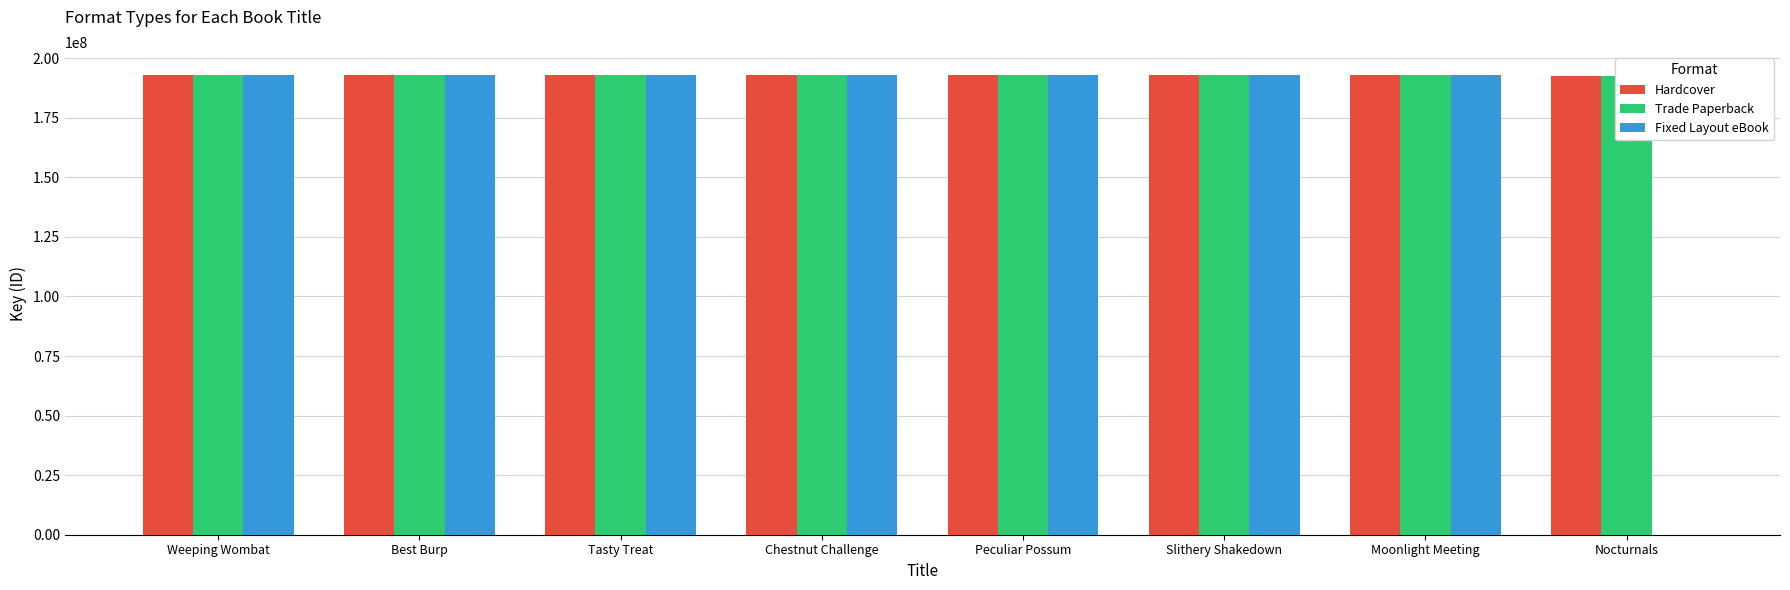

Between Weeping Wombat and Moonlight Meeting, which series saw the biggest shift?

Hardcover